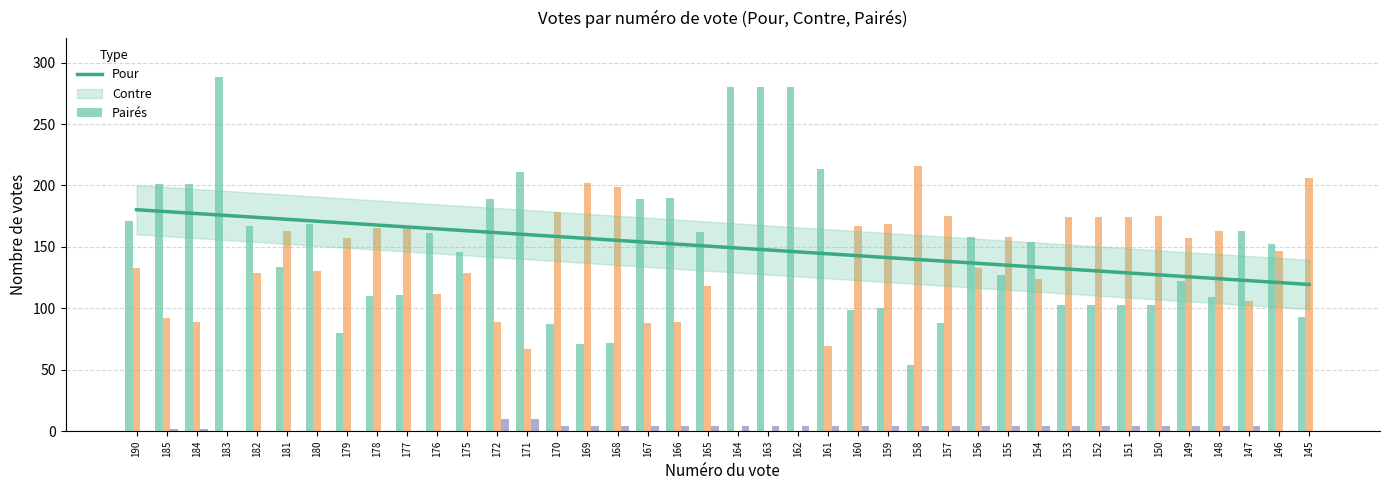

Is it true that Contre equals 51 at 155?

False